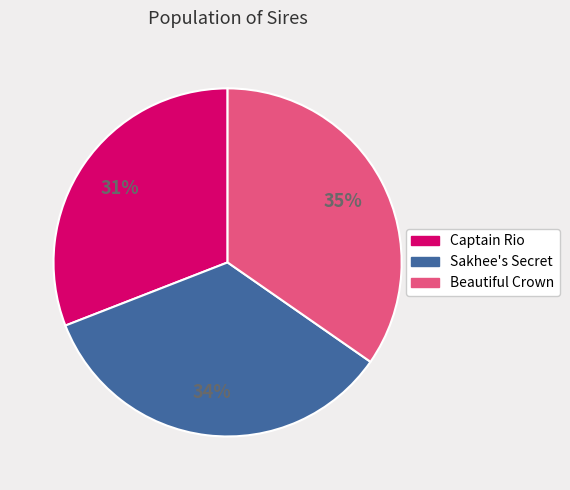

Which category has the smallest portion of the pie?

Captain Rio